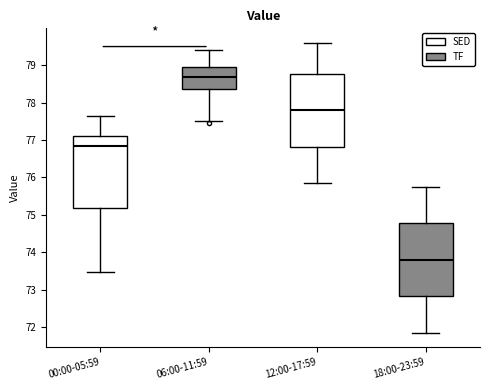

Reading left to right, transcribe this box plot: for each box, give where its median line is, the range the box spans, and where its two whiskers end, as read against the y-axis. The values are not printed on the chart, so give them approximately, as read against the axis.

00:00-05:59: median 76.8, box 75.2 to 77.1, whiskers 73.5 to 77.7
06:00-11:59: median 78.7, box 78.4 to 79.0, whiskers 77.5 to 79.4
12:00-17:59: median 77.8, box 76.8 to 78.8, whiskers 75.9 to 79.6
18:00-23:59: median 73.8, box 72.8 to 74.8, whiskers 71.9 to 75.8